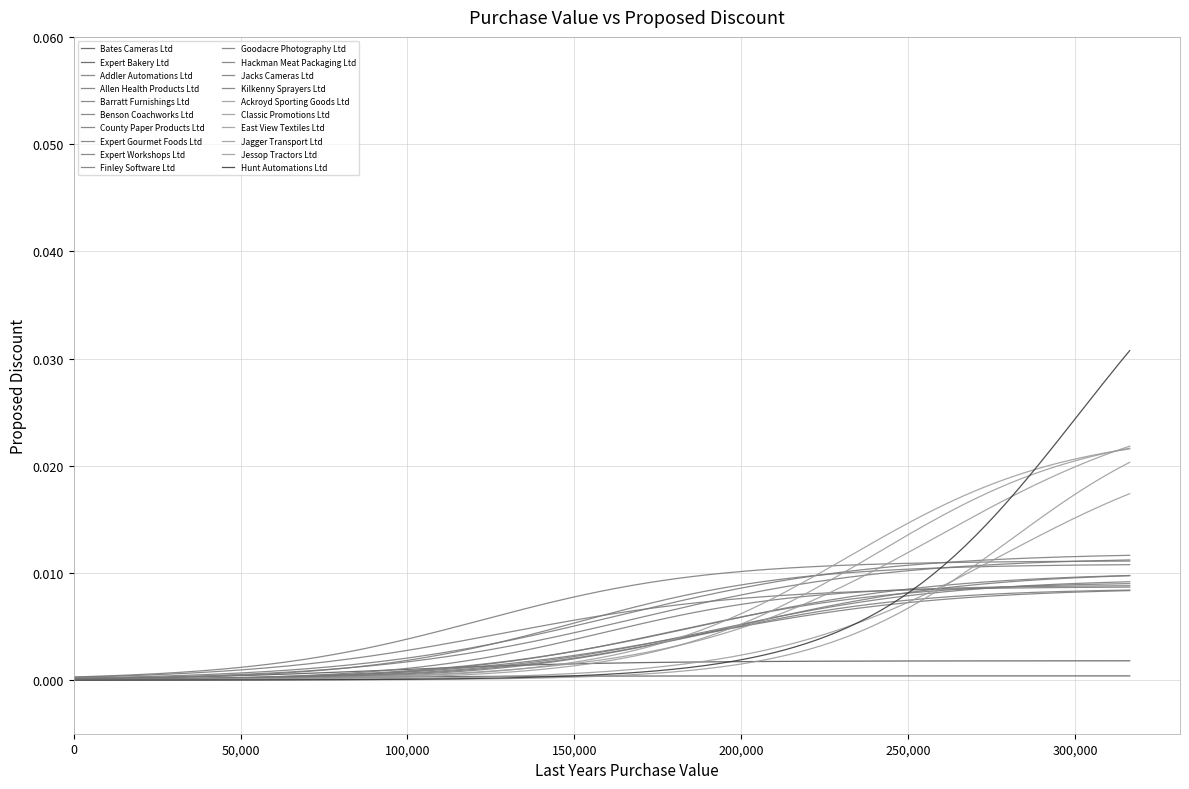

Which label corresponds to the largest value in the chart?

Hunt Automations Ltd